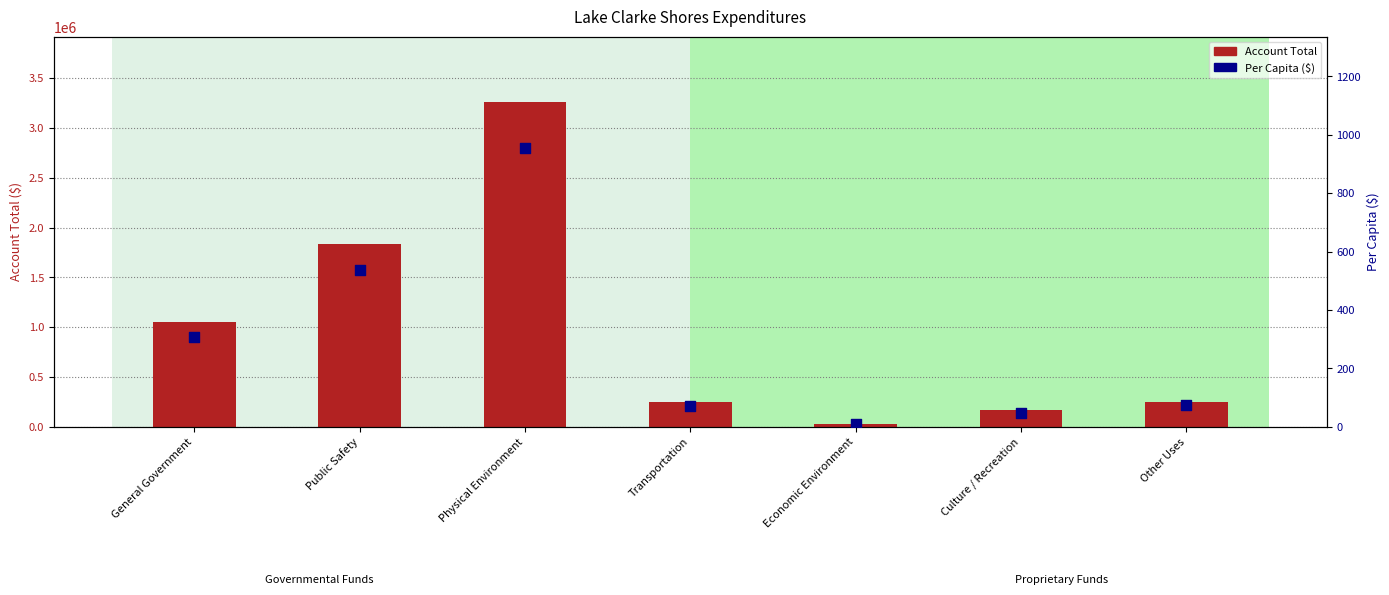

What is the total value across all series at Culture / Recreation?

166614.7